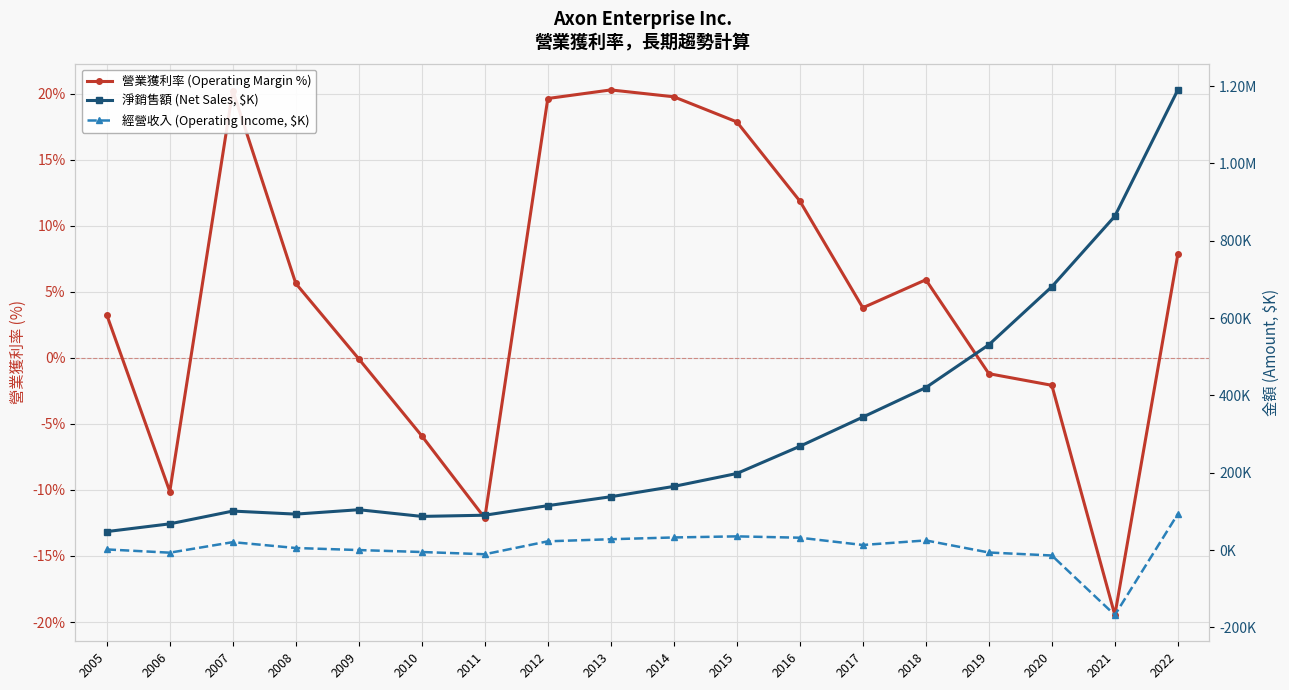

Reading right to left, list all the values displayed in this chart.

營業獲利率 (Operating Margin %): 7.8	-19.5	-2.1	-1.2	5.9	3.8	11.9	17.9	19.8	20.3	19.6	-12.1	-5.9	-0.1	5.6	20.2	-10.1	3.2
淨銷售額 (Net Sales, $K): 1189935.0	863381.0	681003.0	530860.0	420068.0	343798.0	268245.0	197892.0	164525.0	137831.0	114753.0	90028.0	86930.0	104252.0	92845.0	100727.0	67718.0	47694.0
經營收入 (Operating Income, $K): 93253.0	-168123.0	-14150.0	-6394.0	24841.0	13023.0	31851.0	35335.0	32505.0	27948.0	22529.0	-10916.0	-5140.0	-79.0	5225.0	20374.0	-6856.0	1551.0